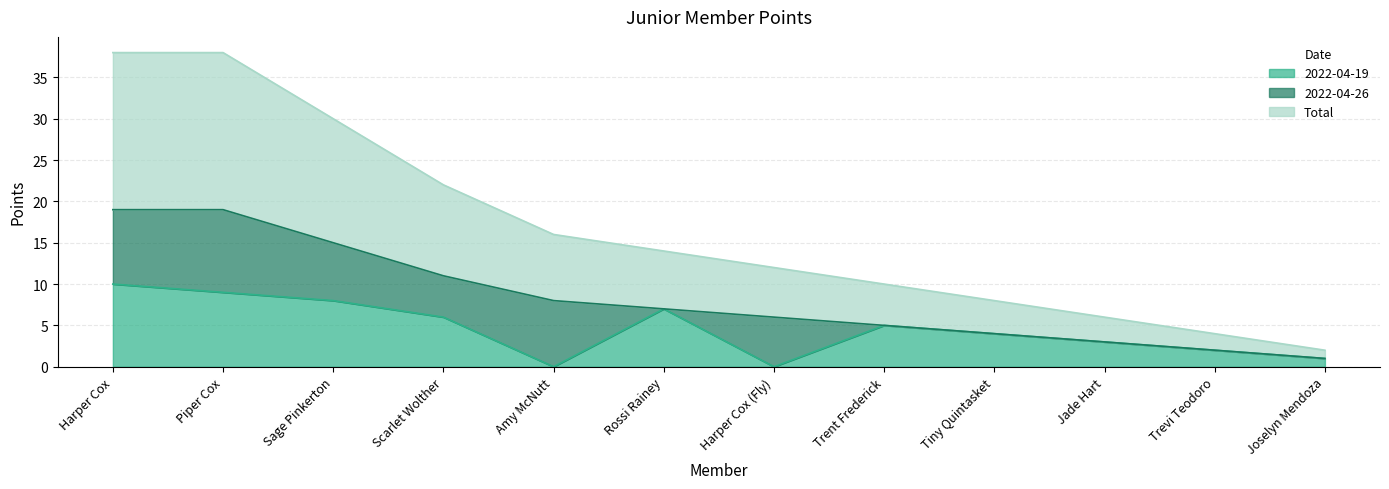

The 2022-04-19 series shows 0 at Harper Cox (Fly). True or false?

True